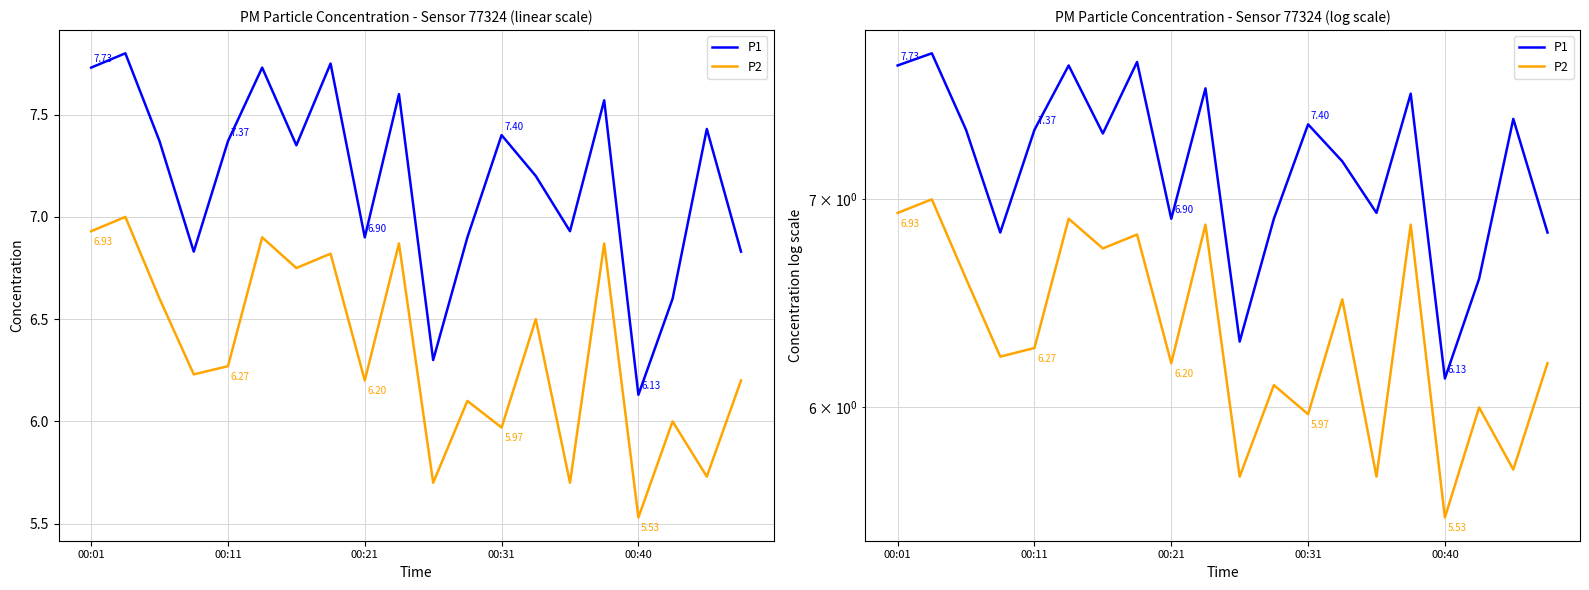

What are all the series names shown in the legend?

P1, P2